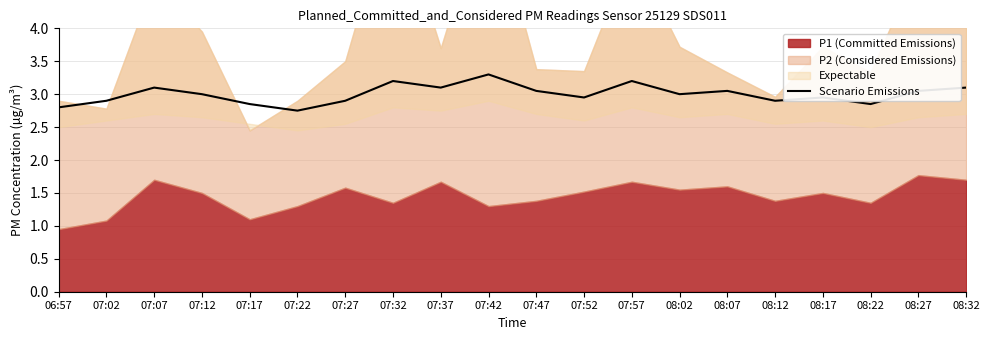

What position from the right is 07:12?

17